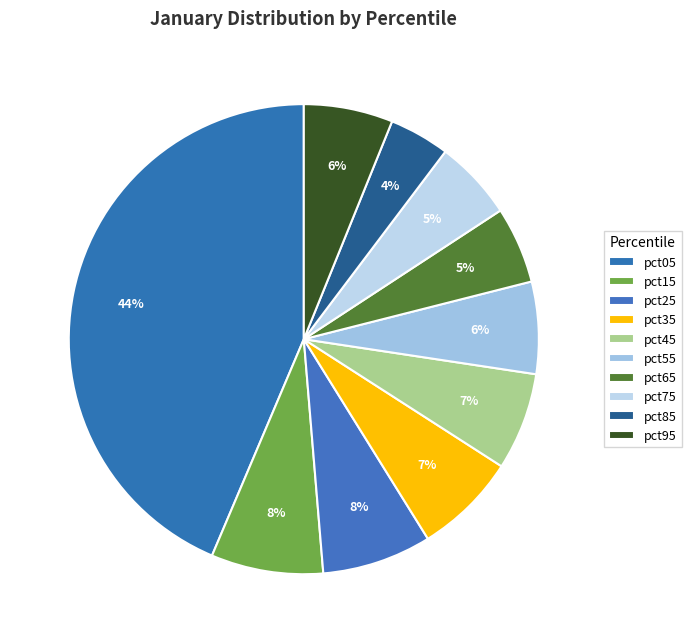

Combined, what portion of the pie is pct65 and pct35?

12.3%